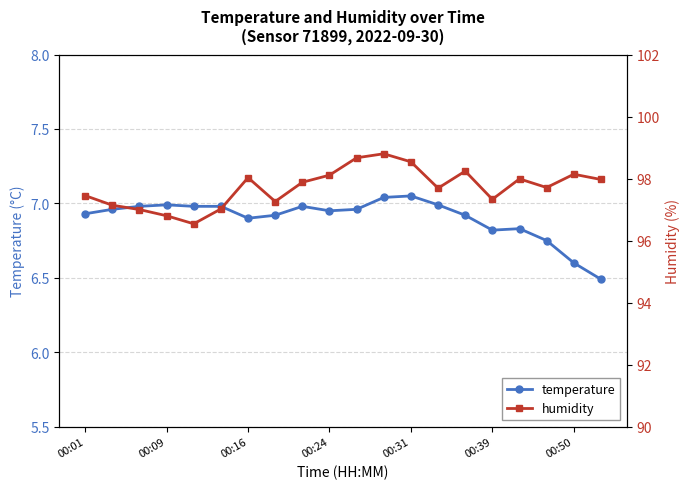

True or false: humidity and temperature cross at least once.

False